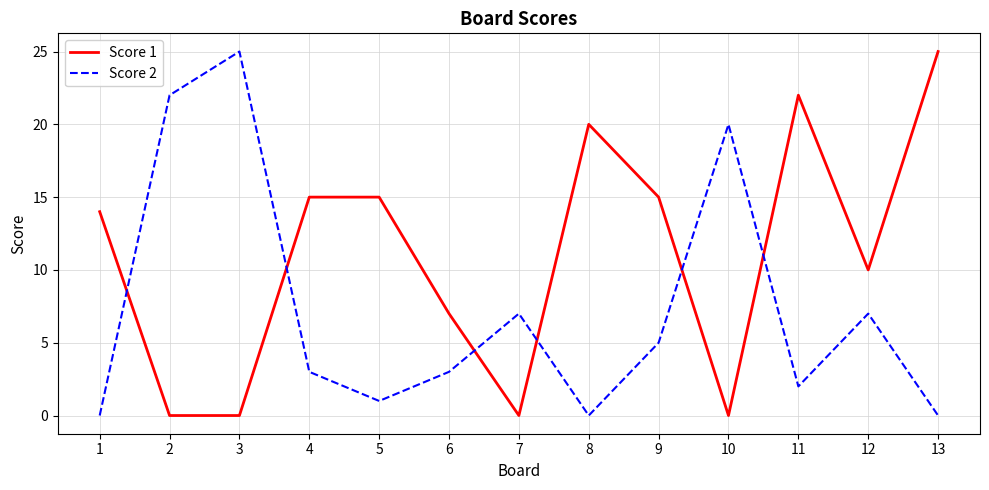

Read the Score 2 value at 2, to the nearest 10.

20